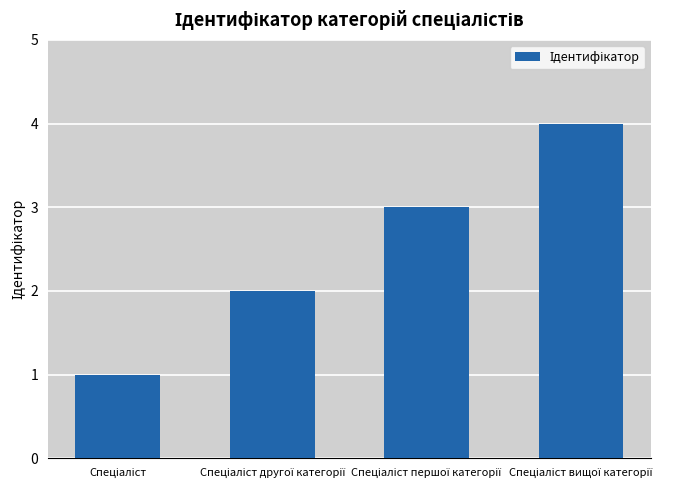

How many bars are there in total?

4